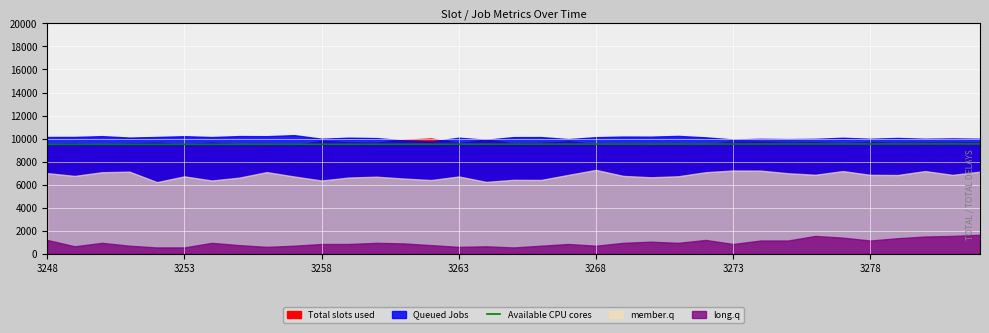

What is the minimum value for Available CPU cores?

9500.0